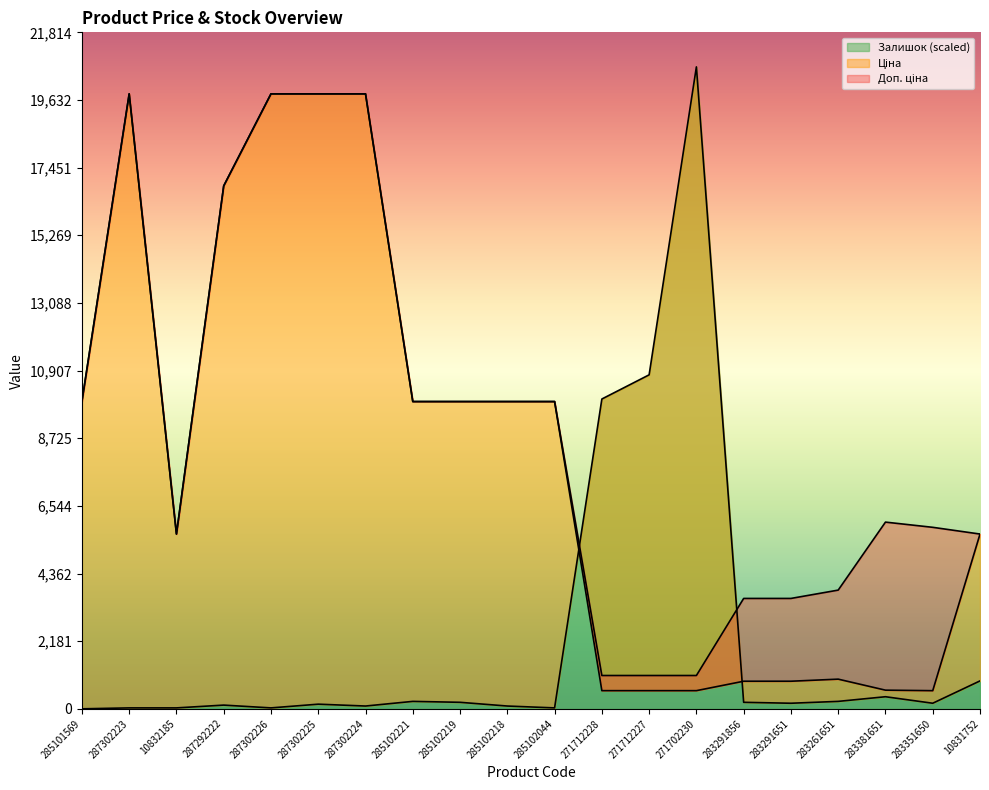

How many data points in Залишок are above 180?

9